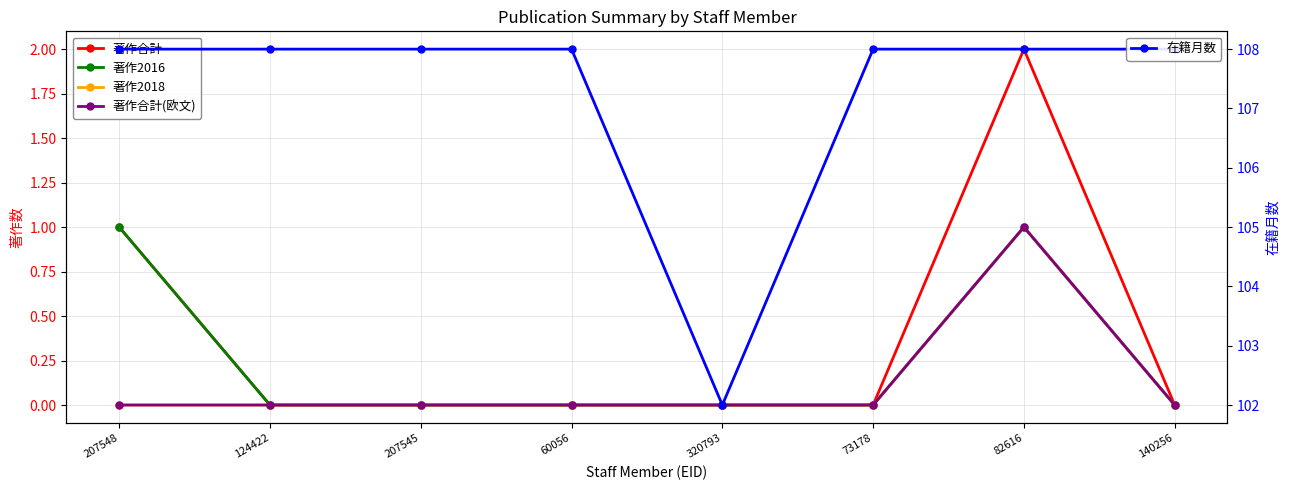

How many lines are shown in the chart?

5